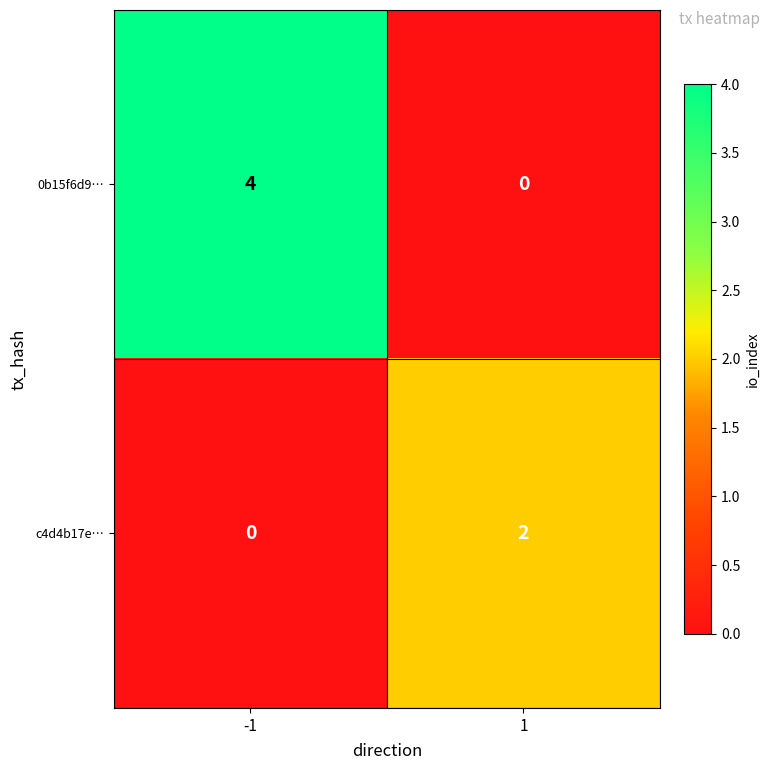

Which series has the largest range (max minus min)?

0b15f6d9…